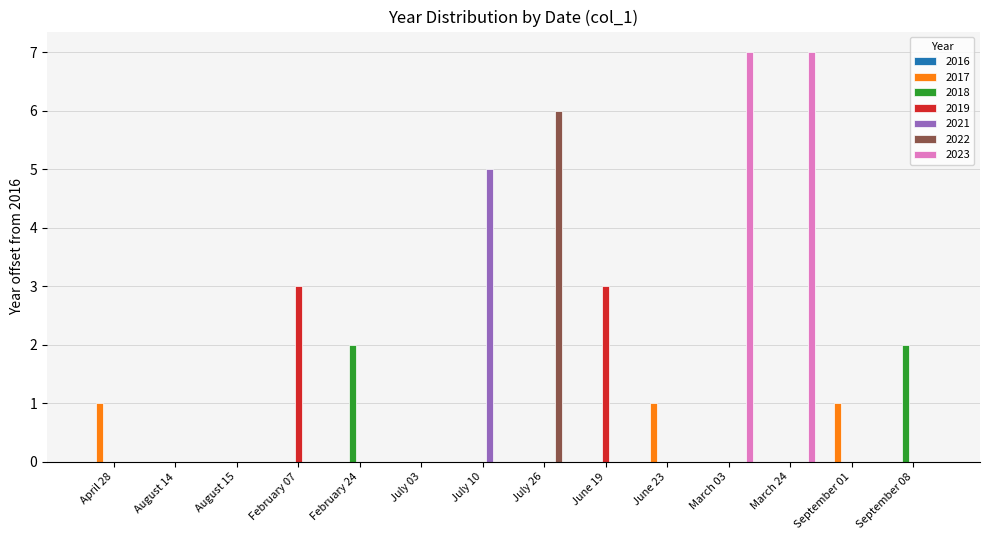

What is the sum of all 2021 values?

5